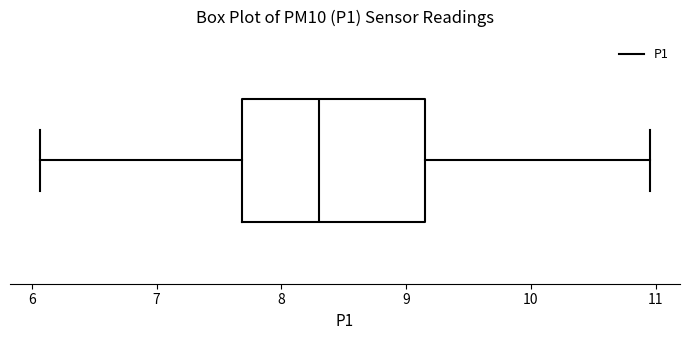

Read this box plot against the x-axis: the position of the median line, the range covered by the box, and the ends of both whiskers. The values are not printed on the chart, so give them approximately, as read against the axis.

median 8.3, box 7.7 to 9.1, whiskers 6.1 to 11.0